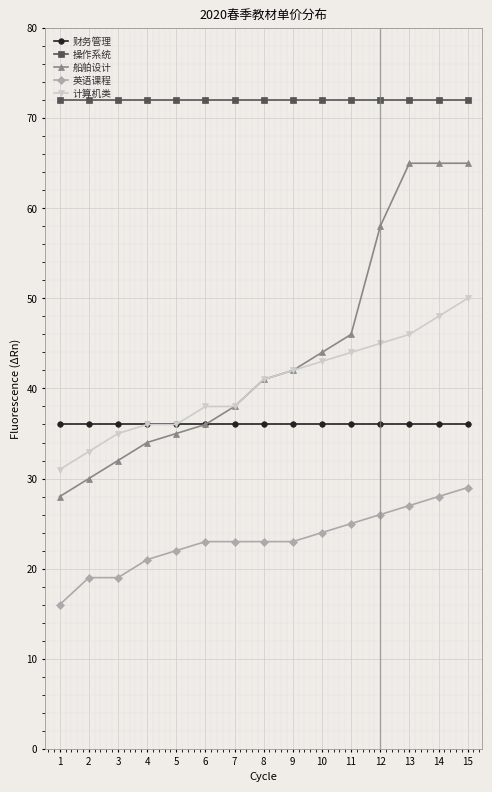

Which series has the widest spread of values?

船舶设计